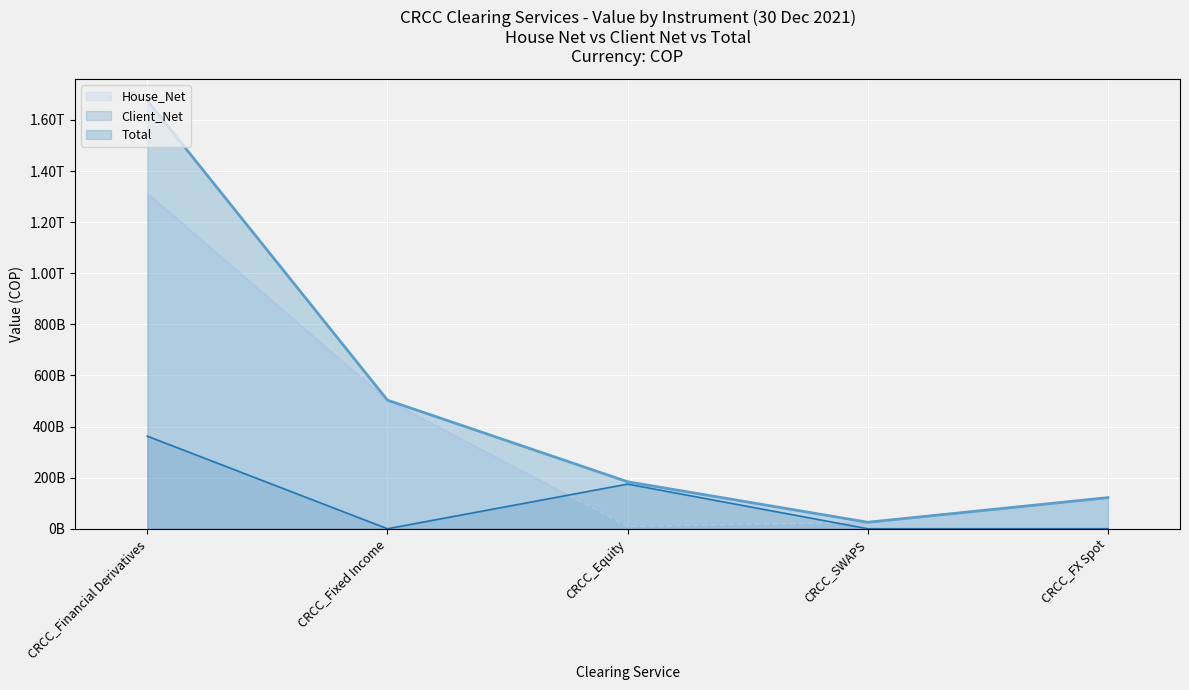

Is the value of Client_Net at CRCC_FX Spot greater than the value of House_Net at CRCC_Fixed Income?

No